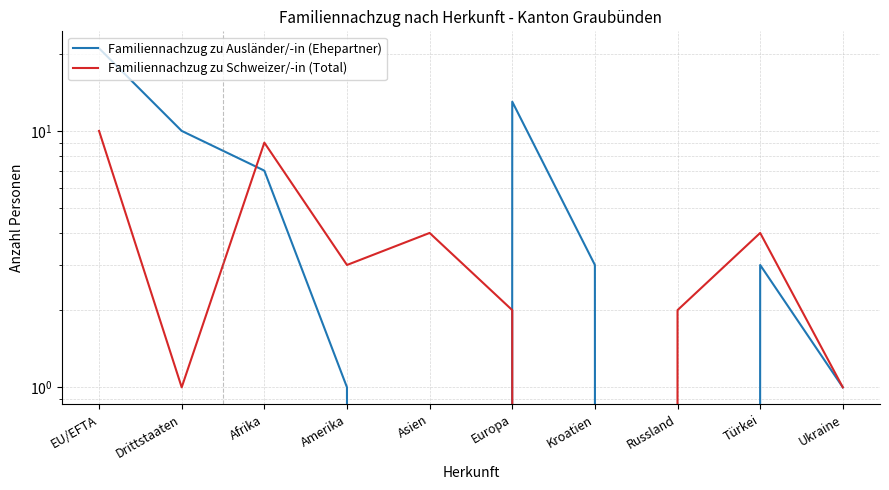

List the labels in order of Familiennachzug zu Ausländer/-in (Ehepartner) value, smallest first.

Asien, Russland, Amerika, Ukraine, Kroatien, Türkei, Afrika, Drittstaaten, Europa, EU/EFTA